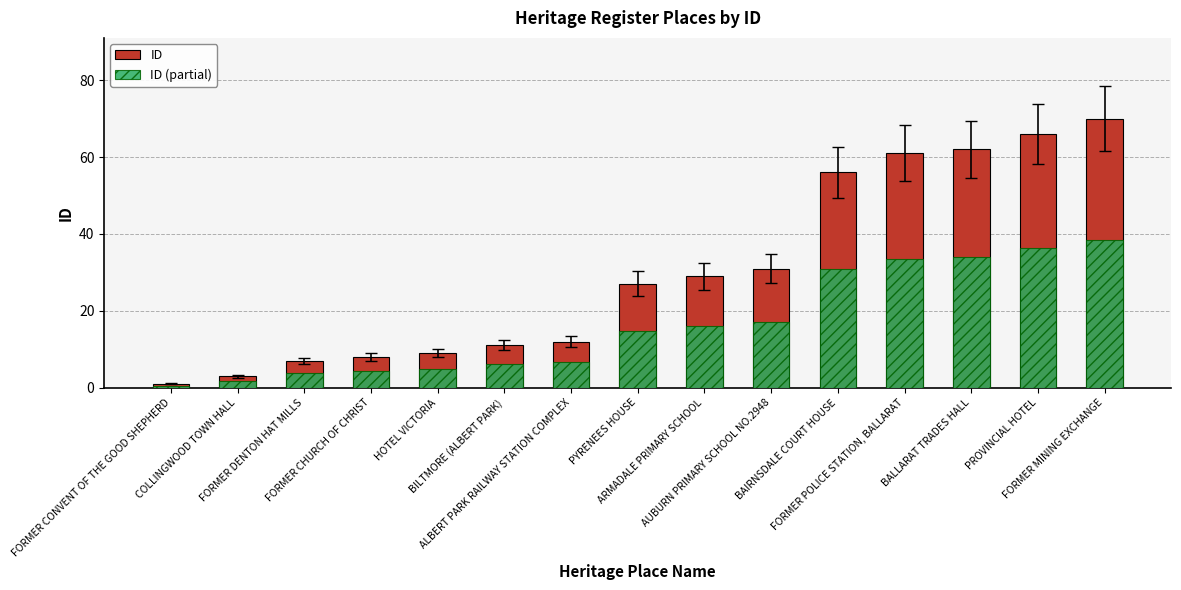

What position from the left is BAIRNSDALE COURT HOUSE?

11